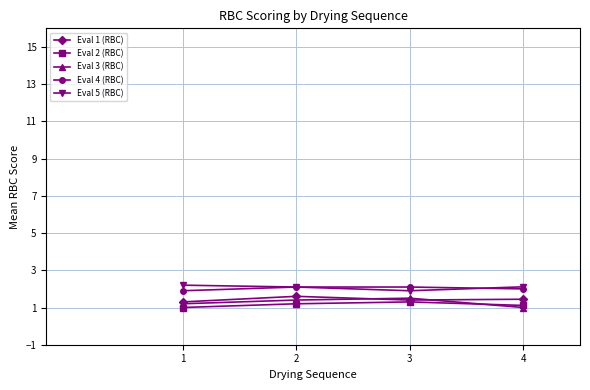

At which category does Eval 5 (RBC) reach its first local valley?

3